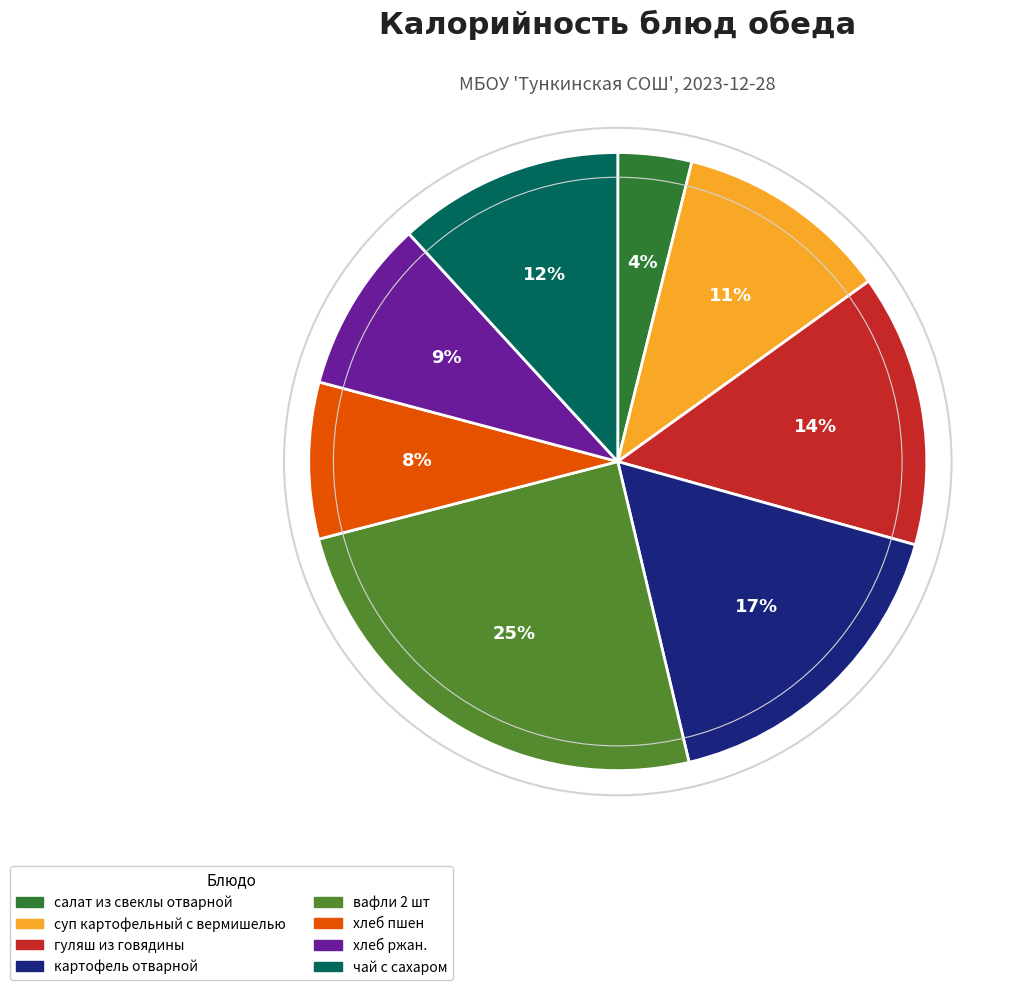

Is the sum of гуляш из говядины and хлеб пшен greater than half?

No